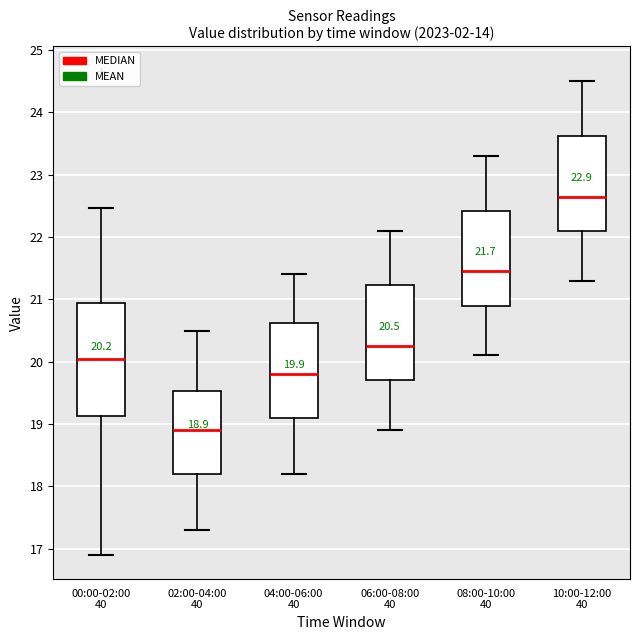

Which box is the tallest, from its lower edge to its upper edge?

00:00-02:00 40